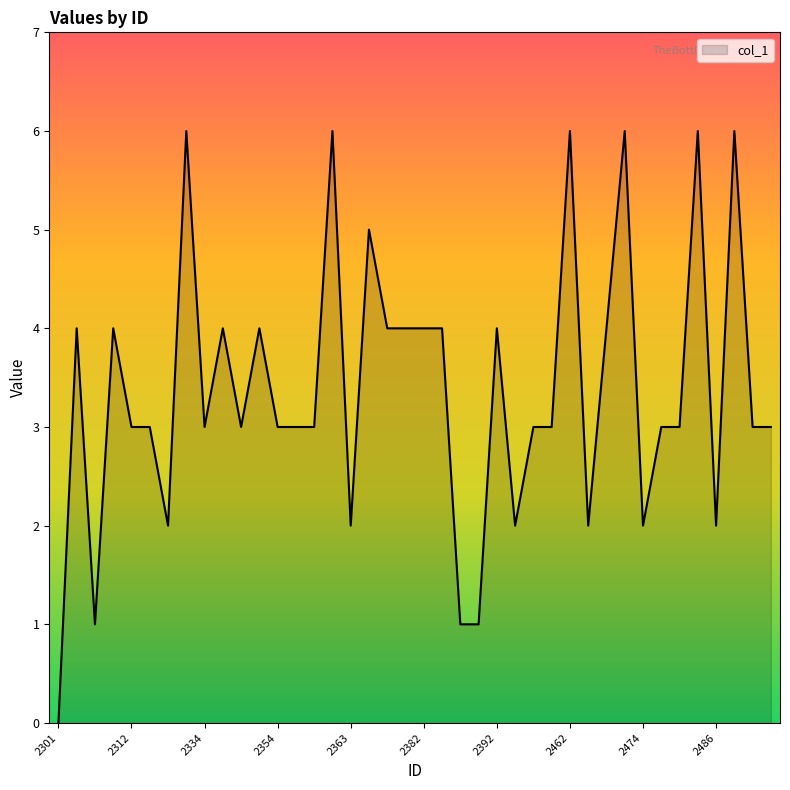

What is the difference between the maximum and minimum values?

6